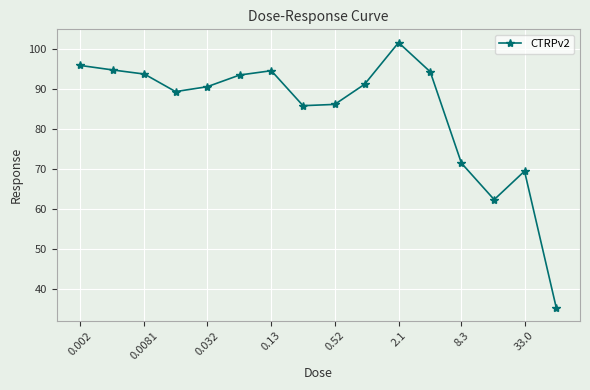

What is the value of the 16th point from the left?

35.3